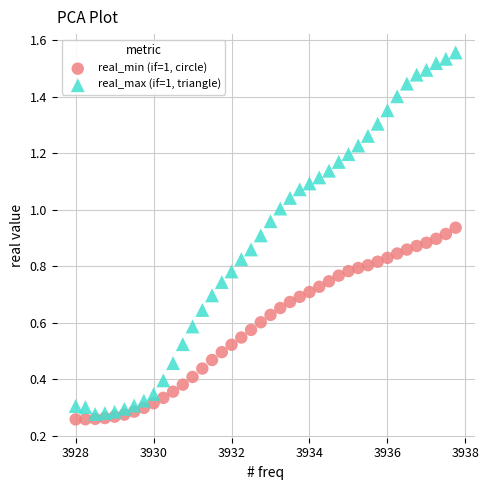

Which series has the widest spread of Y values?

real_max (if=1, triangle)